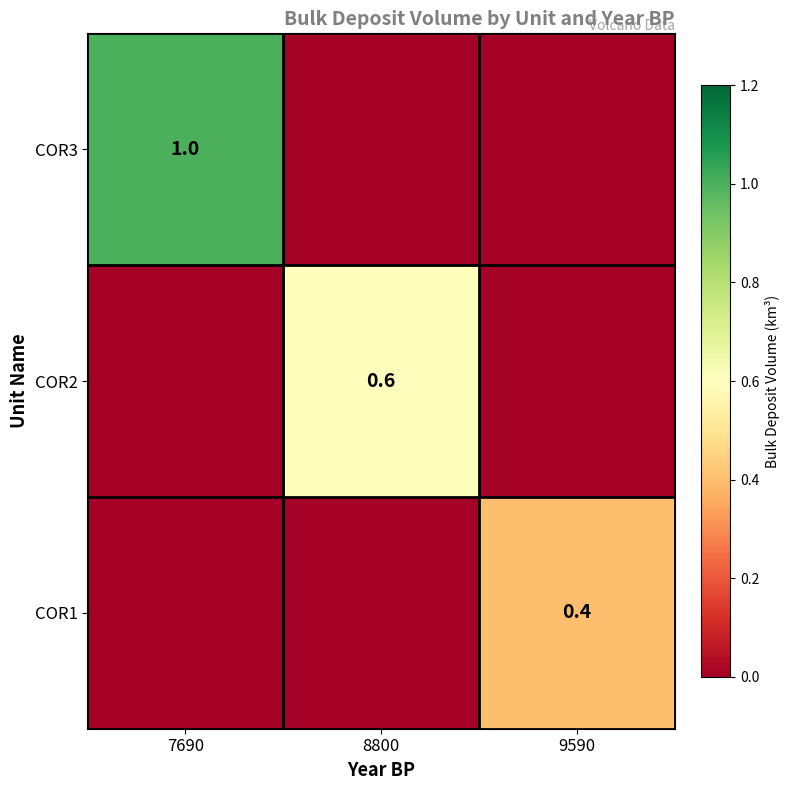

Is it true that COR3 equals 1.5 at 7690?

False